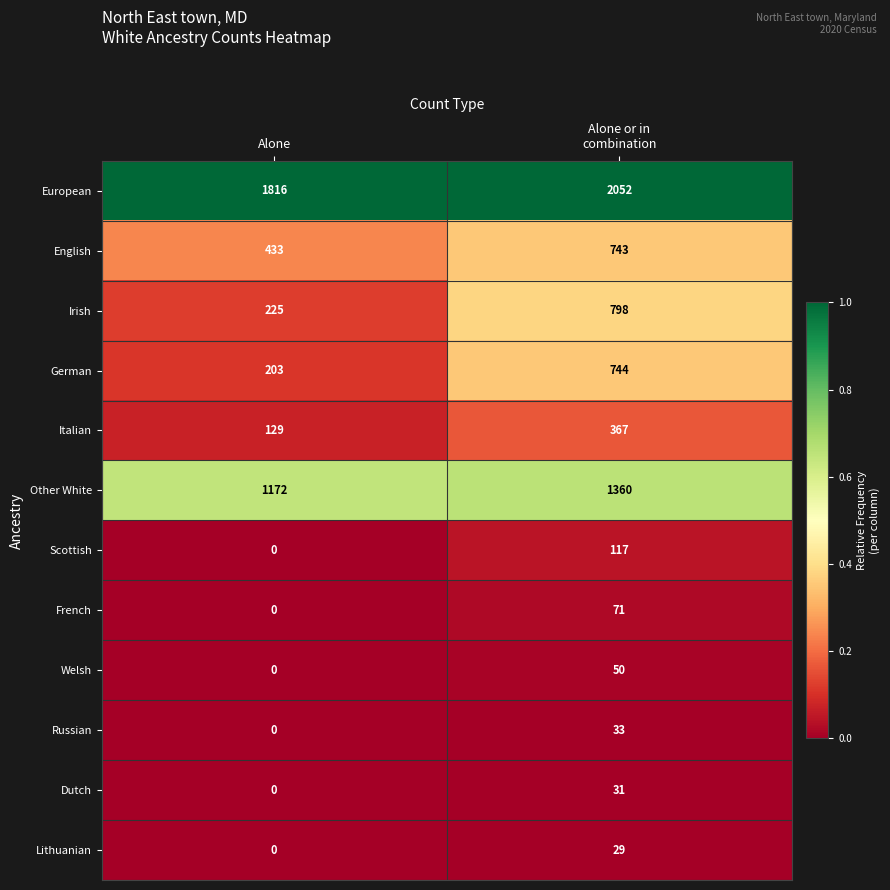

Is it true that German equals 203 at Alone?

True